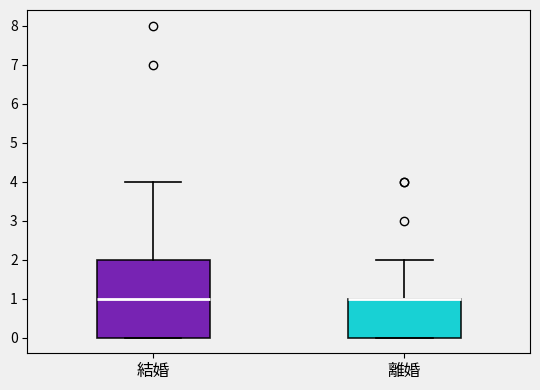

Which box is the tallest, from its lower edge to its upper edge?

結婚